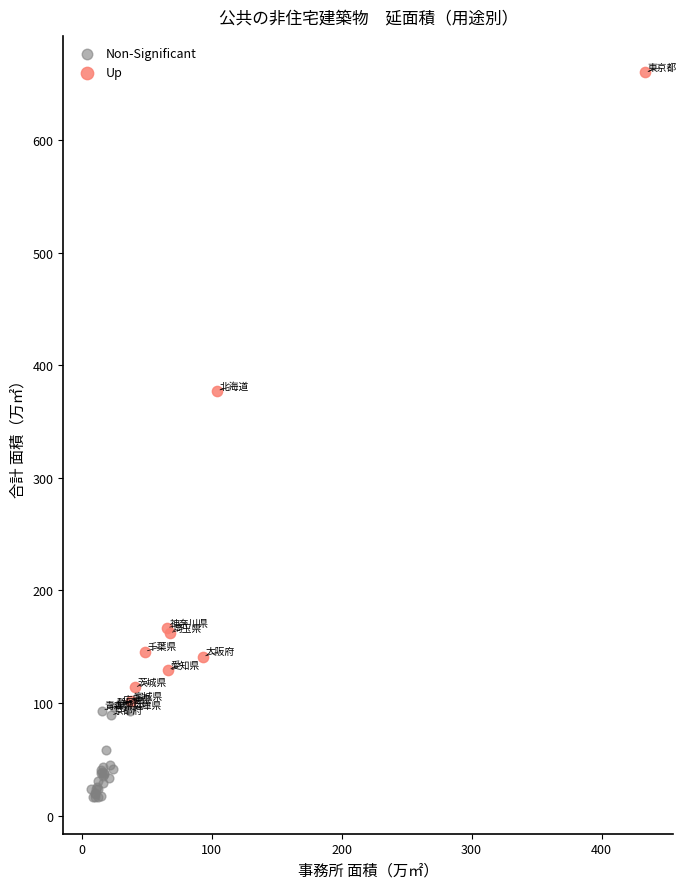

What are all the series names shown in the legend?

Non-Significant, Up